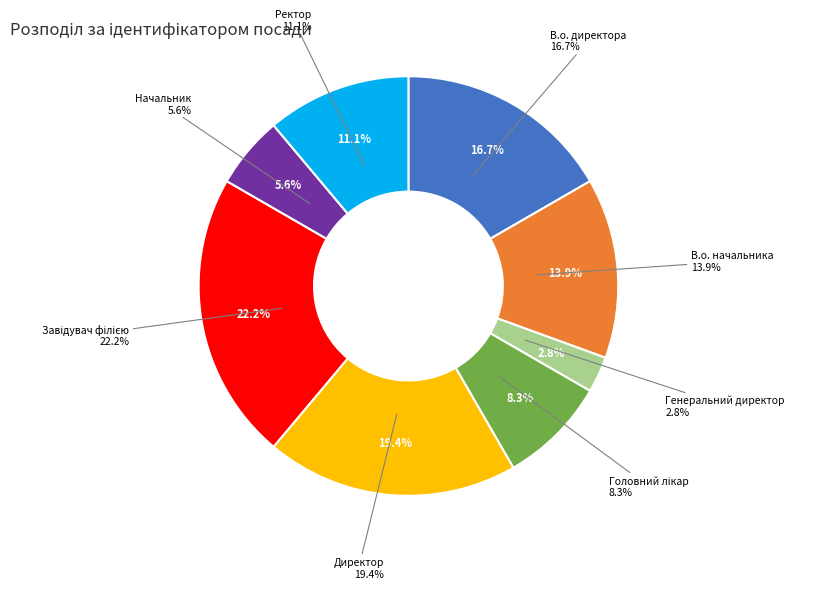

What percentage is the Генеральний директор slice, to the nearest percent?

3%